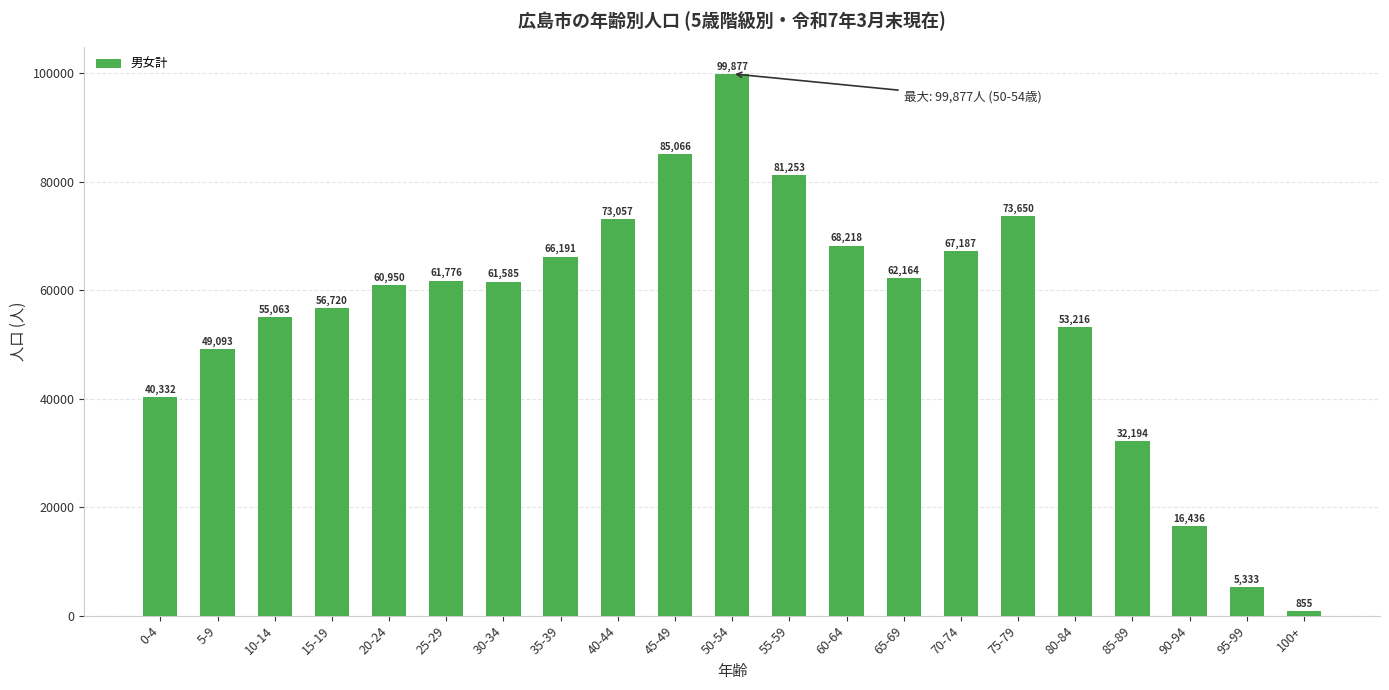

Does the chart contain any negative values?

No